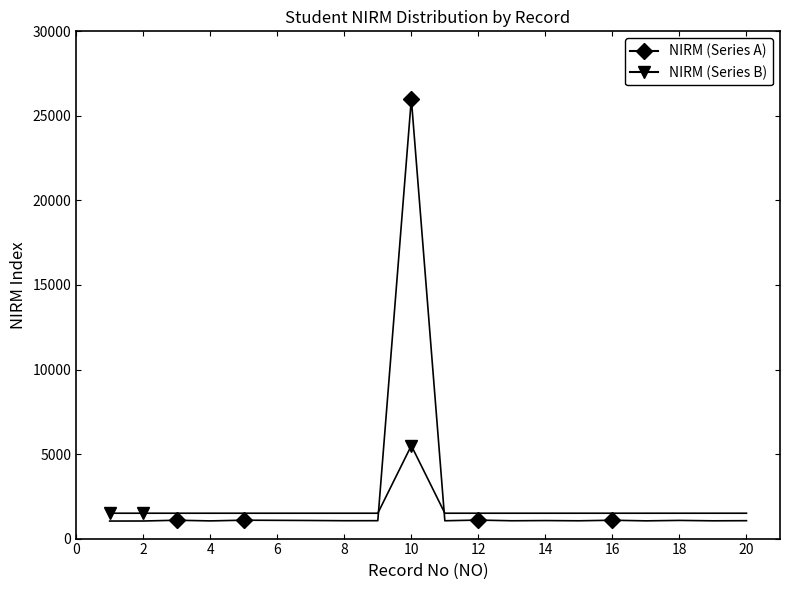

Is this an area chart (filled region under the line)?

No